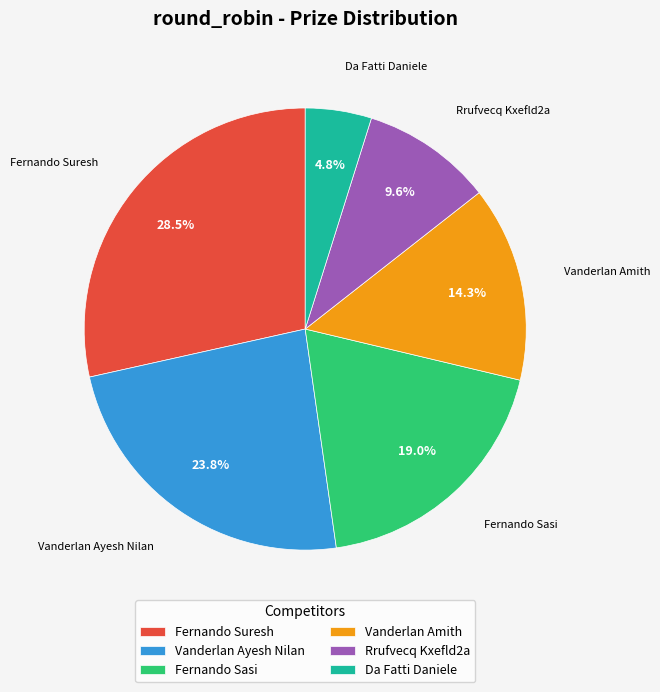

Which slice is the smallest?

Da Fatti Daniele